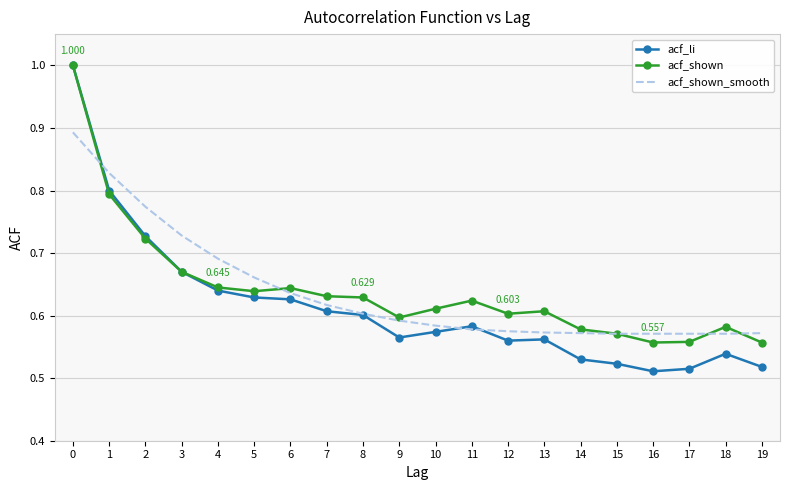

Between 4 and 9, which series saw the biggest shift?

acf_shown_smooth